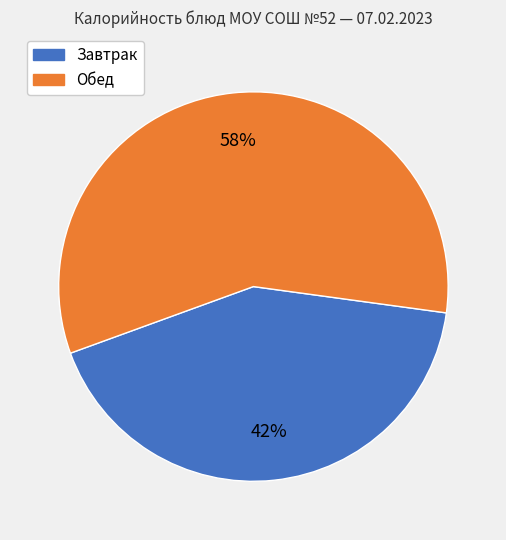

How many segments does this pie chart have?

2